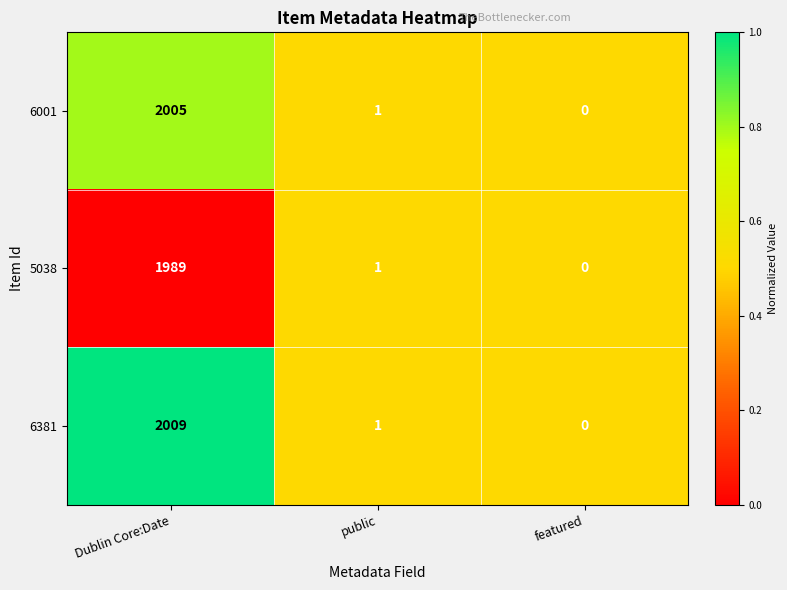

Reading left to right, transcribe all the data shown in this chart.

6001: 2005	1	0
5038: 1989	1	0
6381: 2009	1	0